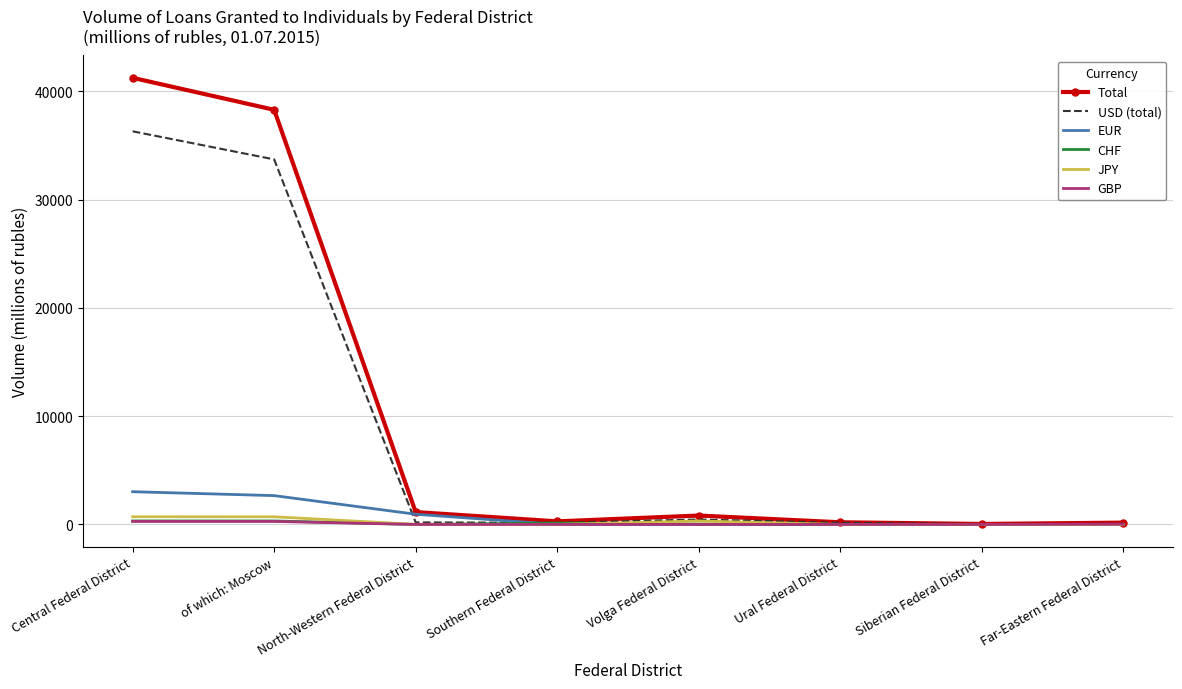

What is the maximum value for JPY?

709